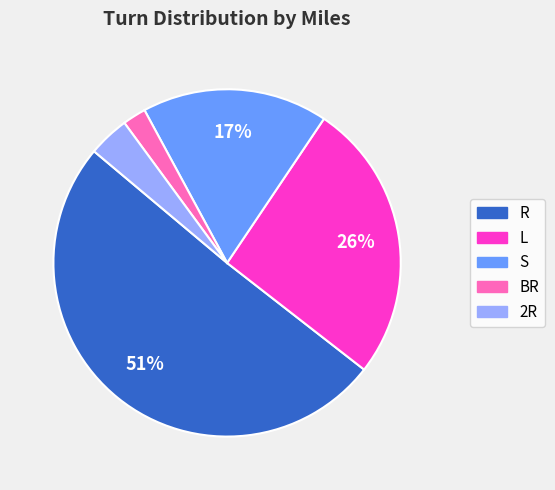

Which has a higher value, L or R?

R